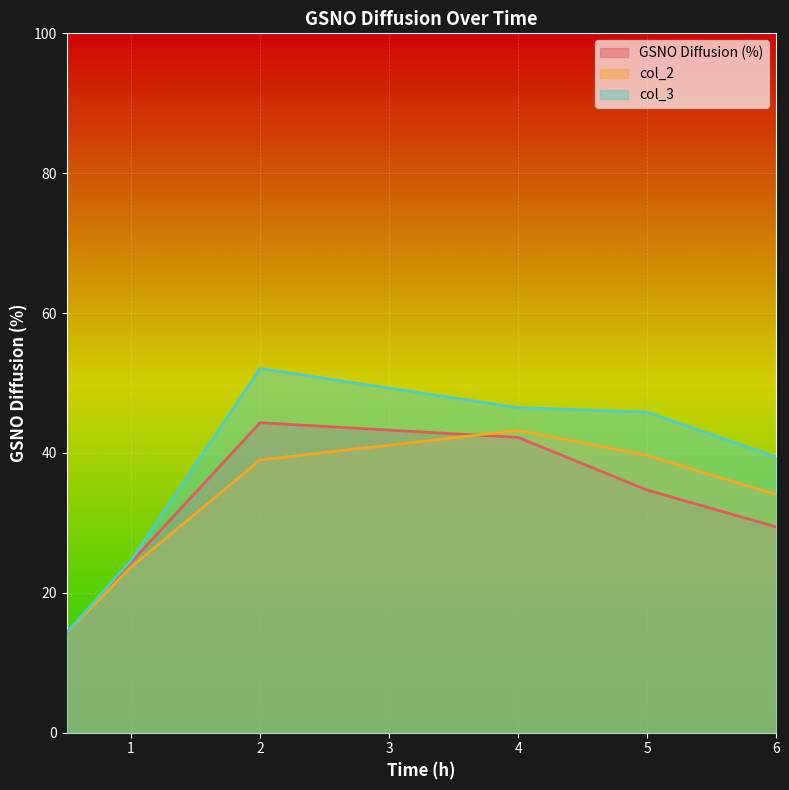

What is the difference between the highest and lowest values at 2?

13.1